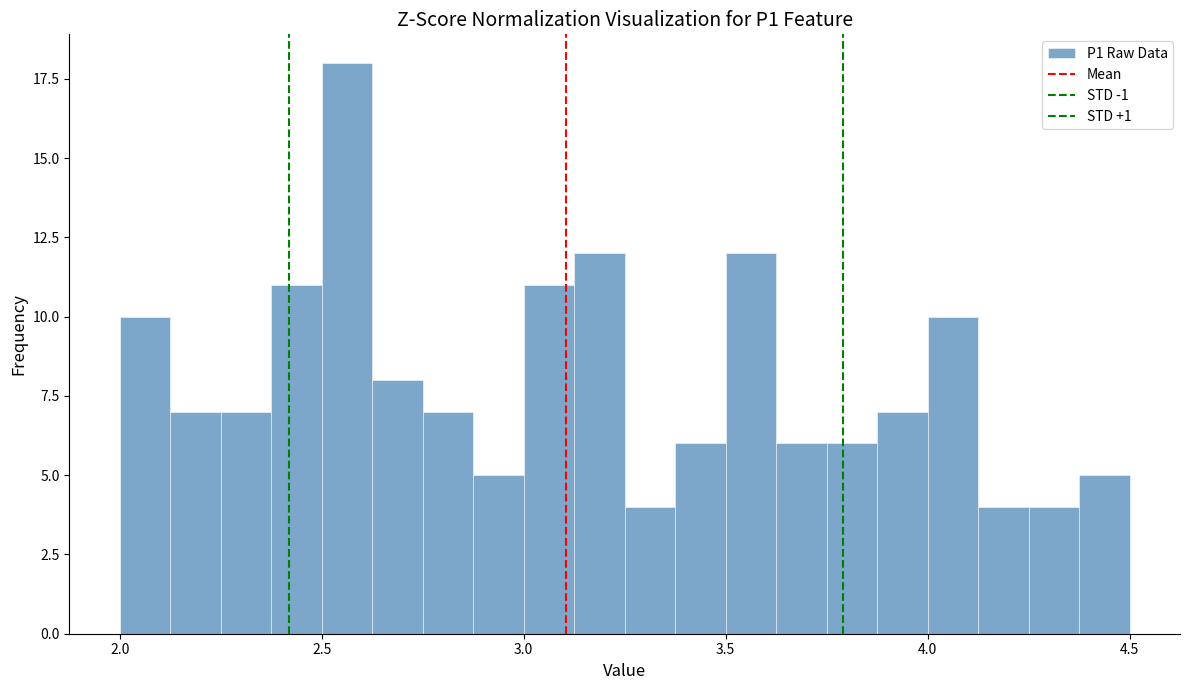

Read against the x-axis, roughly where is the centre of the tallest bar?

2.55